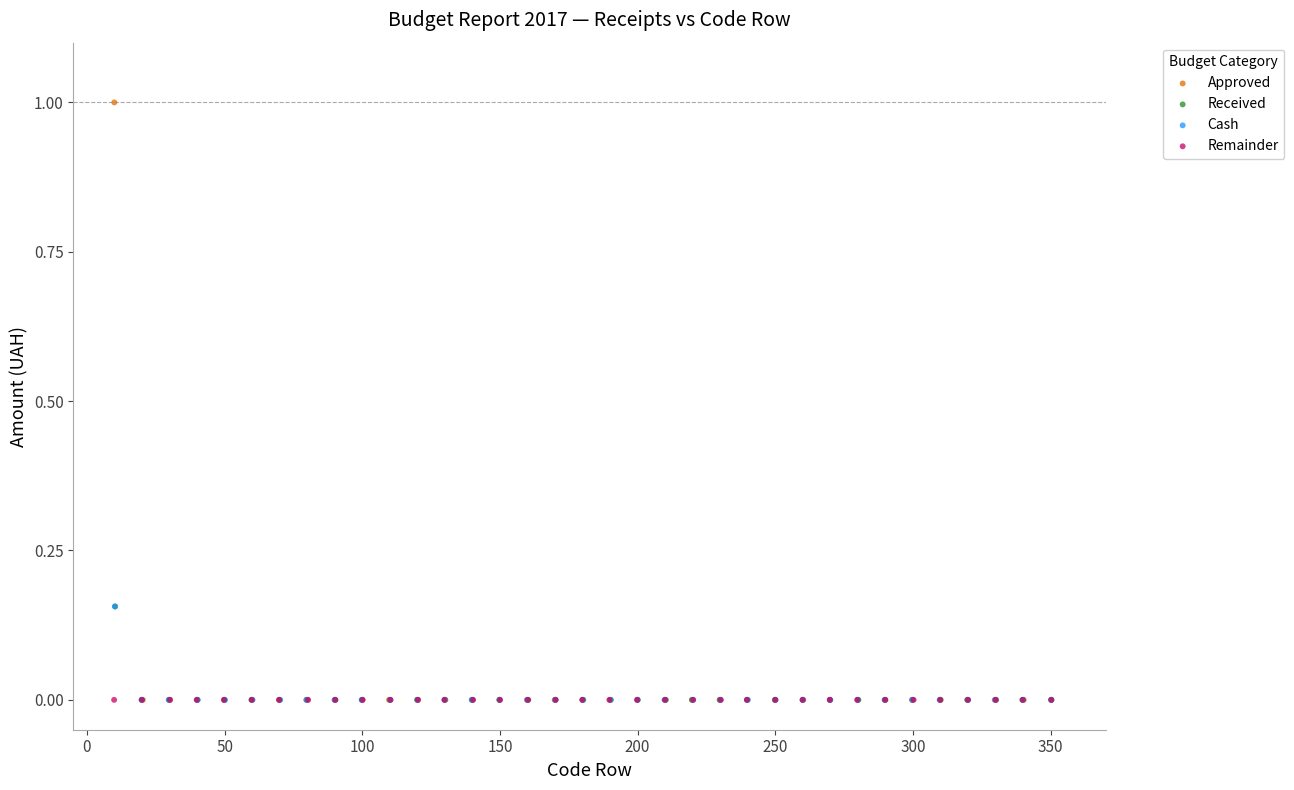

Which series reaches the maximum Y coordinate?

Approved